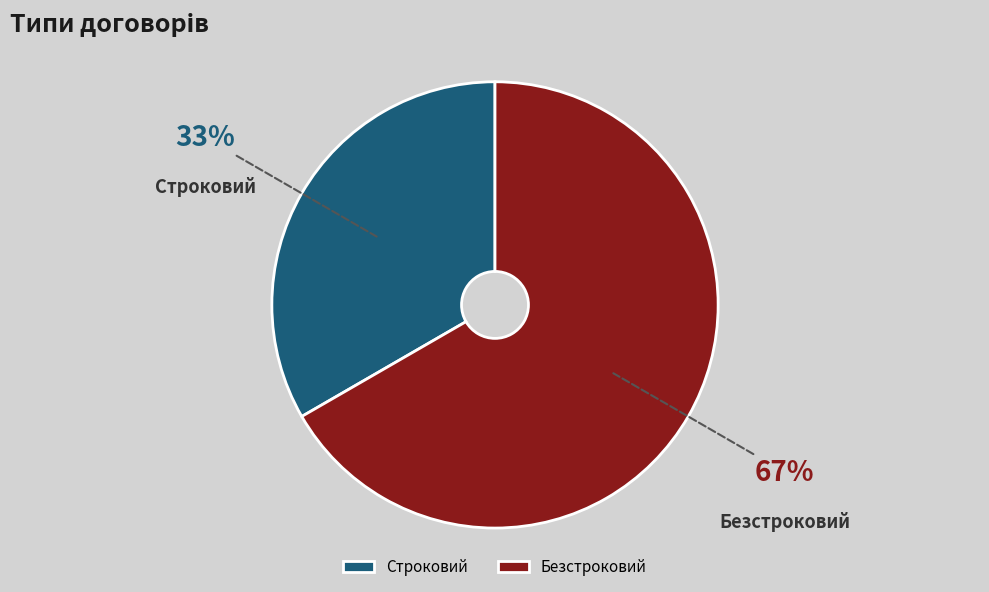

Combined, do Строковий and Безстроковий account for over 50%?

Yes